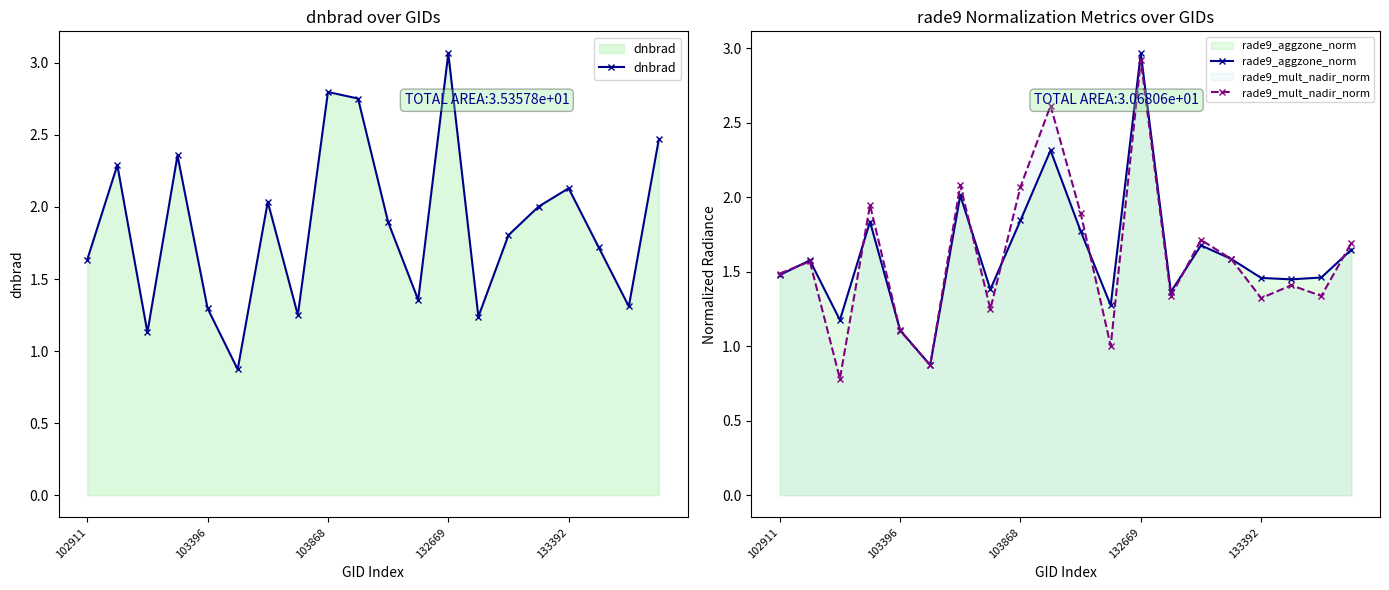

What is the difference between the maximum and minimum values in the rade9_aggzone_norm series?

2.1